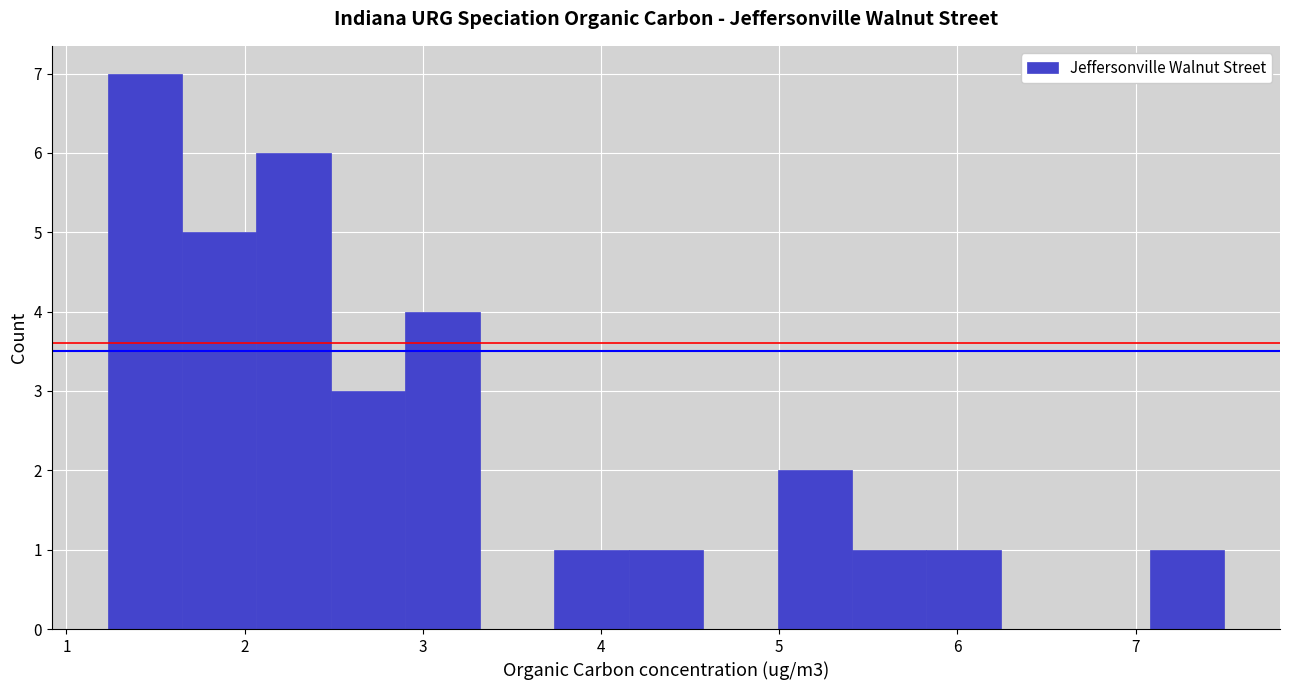

Which range on the x-axis has the tallest bar?

1.2 to 1.6